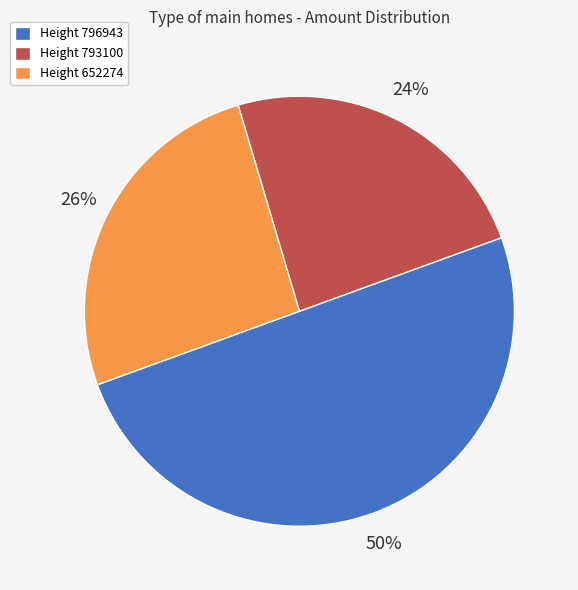

Which slice is the smallest?

Height 793100